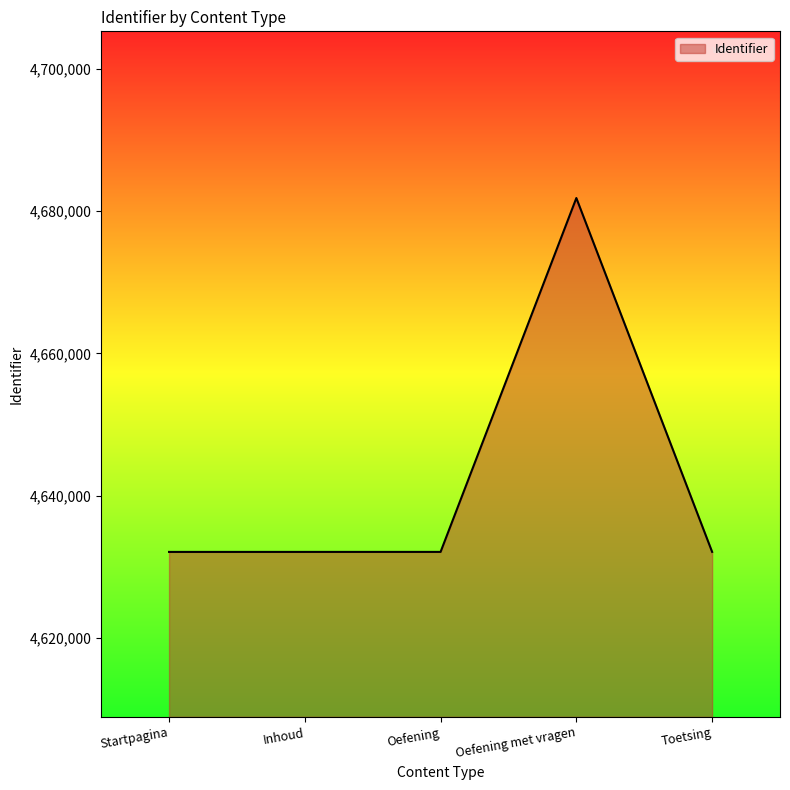

Is it true that the value at Toetsing is 1202189?

False